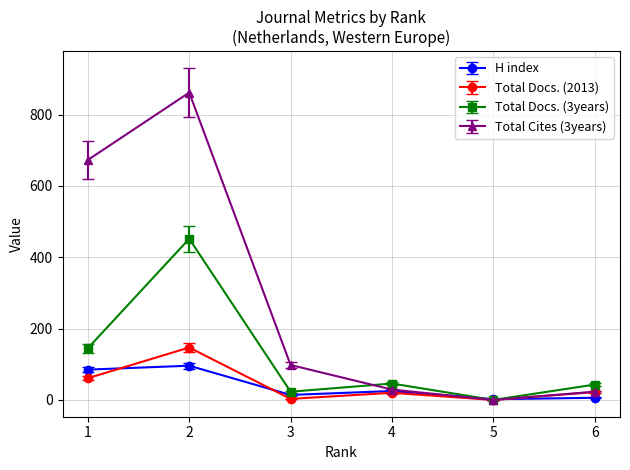

What is the difference between the second highest and second lowest values in the Total Docs. (3years) series?

122